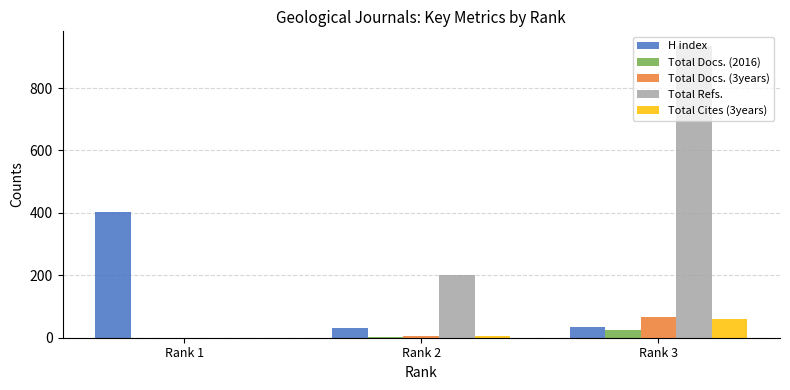

Where is Total Refs. nearest to the value 467?

Rank 2